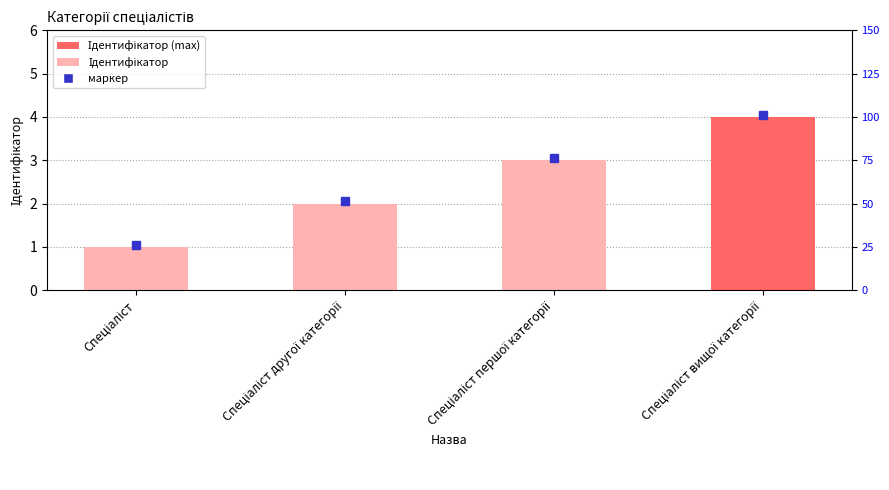

What is the difference between the second highest and minimum values?

2